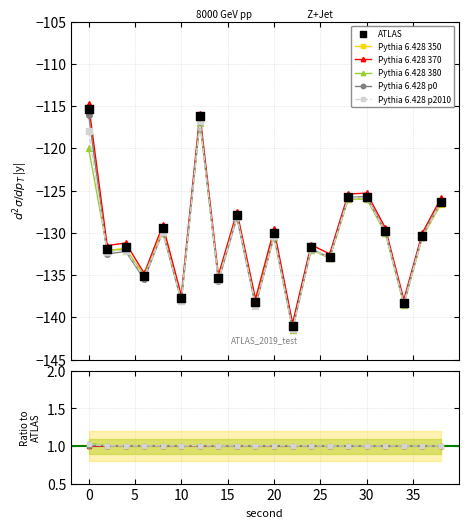

Which series contains the lowest Y value?

ATLAS